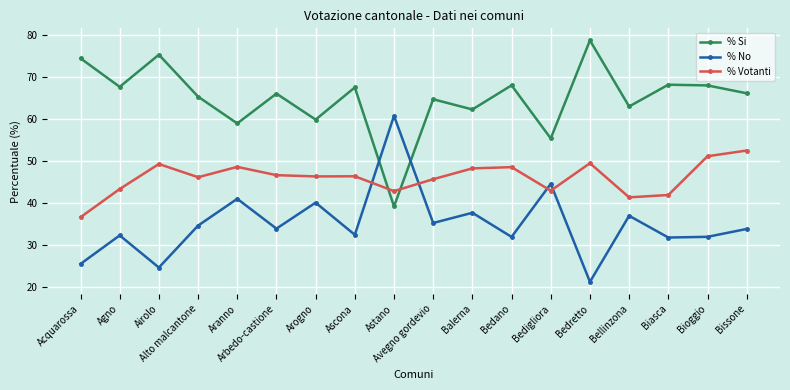

Rank the series at Bedigliora from highest to lowest value.

% Si, % No, % Votanti